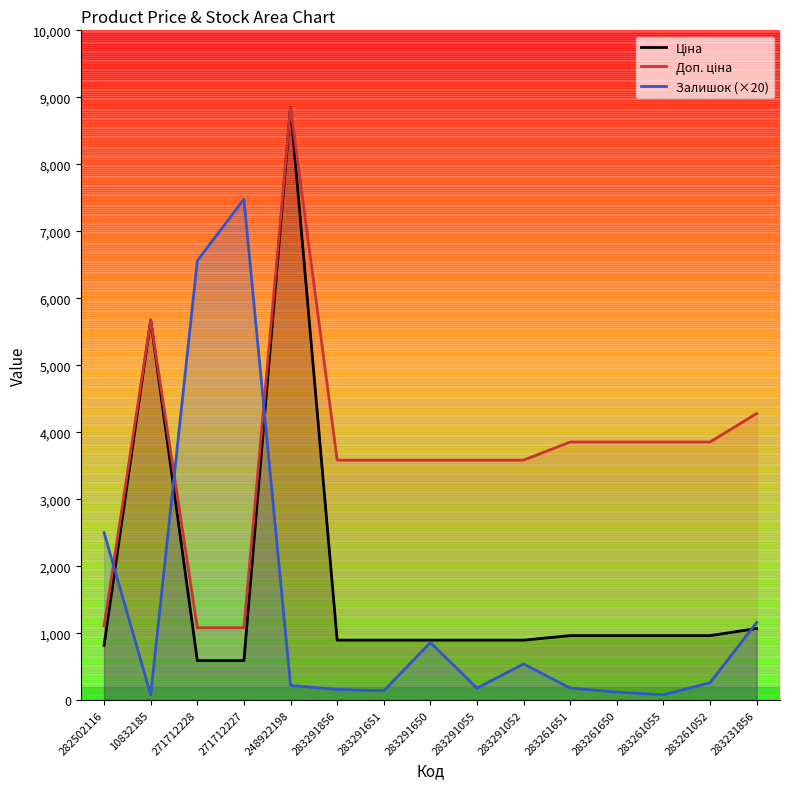

Where does the Ціна series first go above 895?

10832185